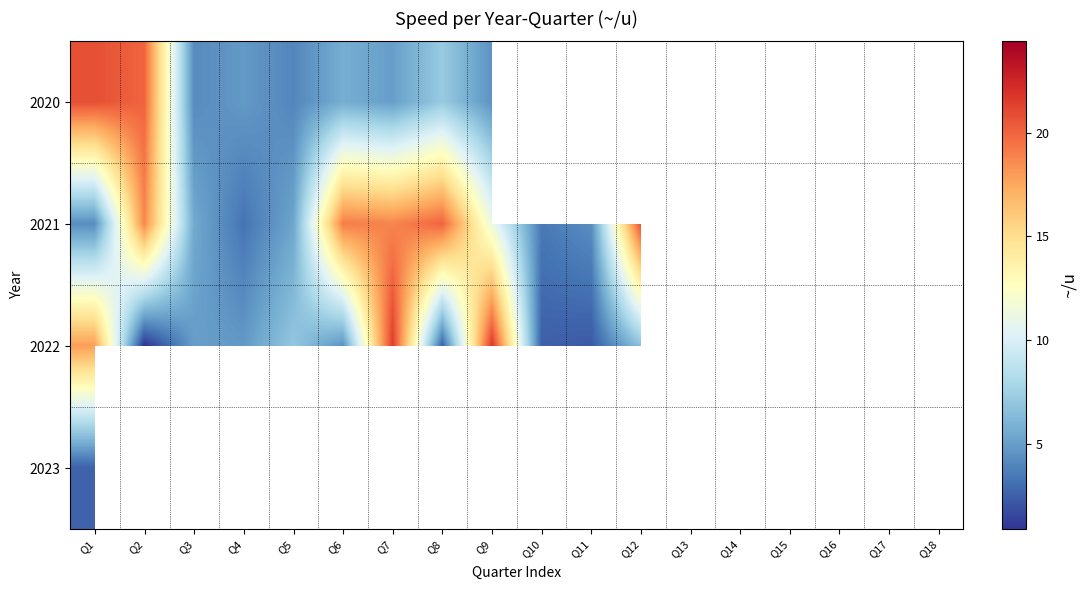

What is the difference between the maximum and second lowest values in the 2021 series?

20.9